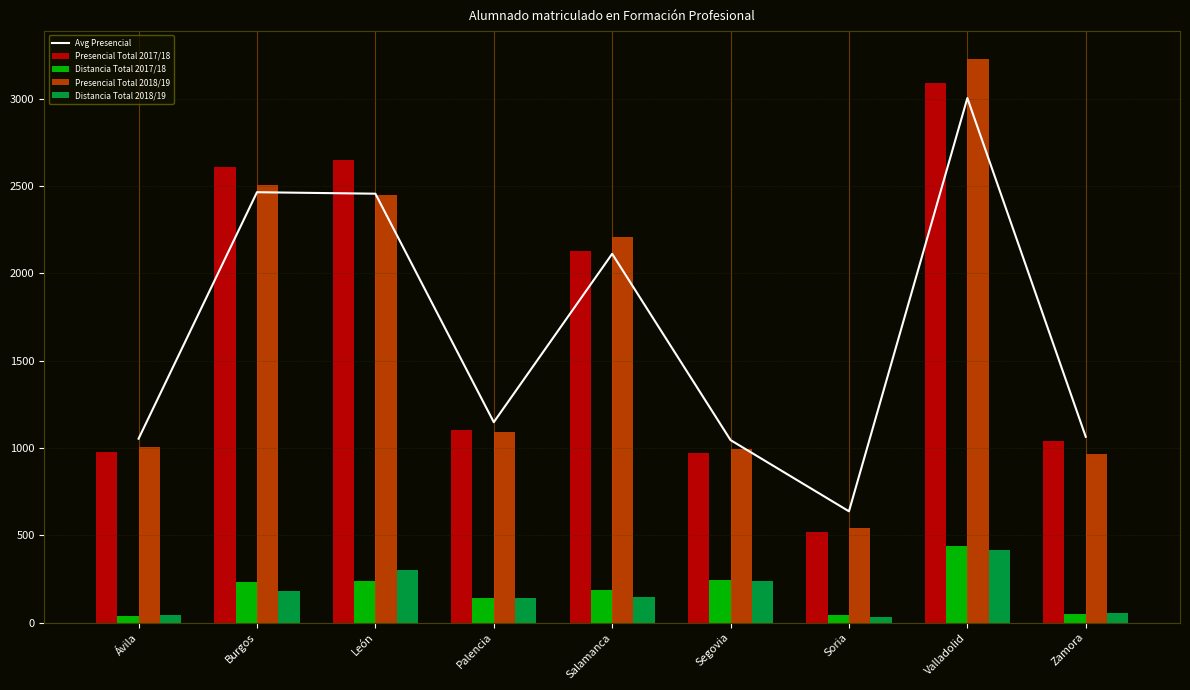

What is the greatest value displayed?

3225.0